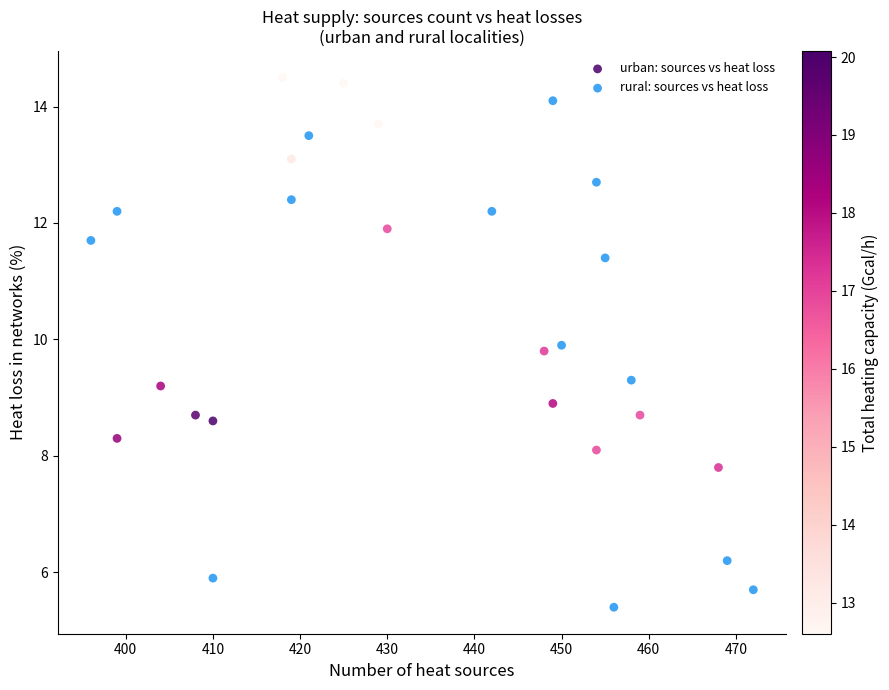

Which series reaches the minimum Y coordinate?

rural: sources vs heat loss